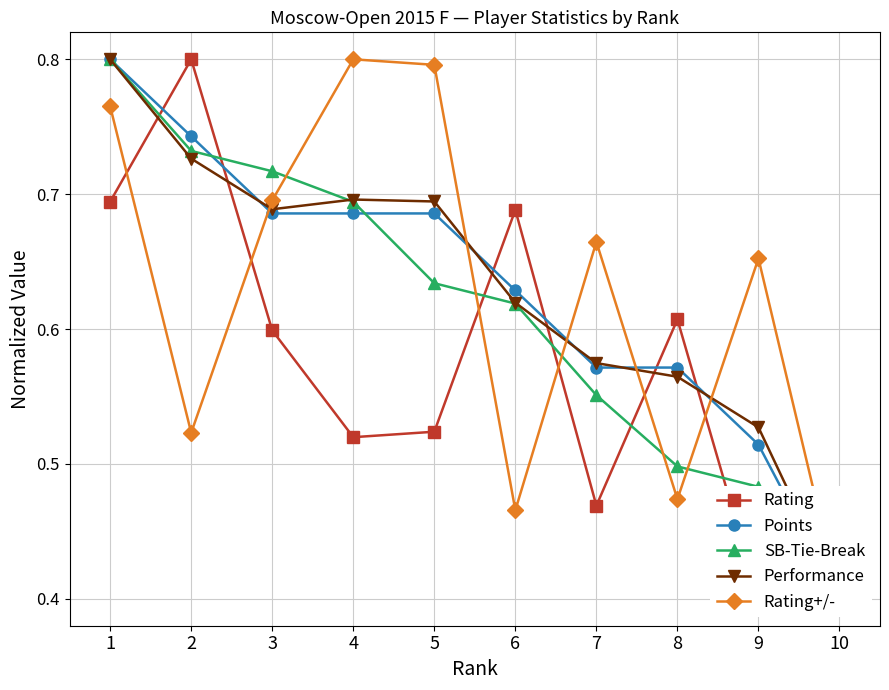

What is the difference between the maximum and minimum values in the Rating+/- series?

0.4